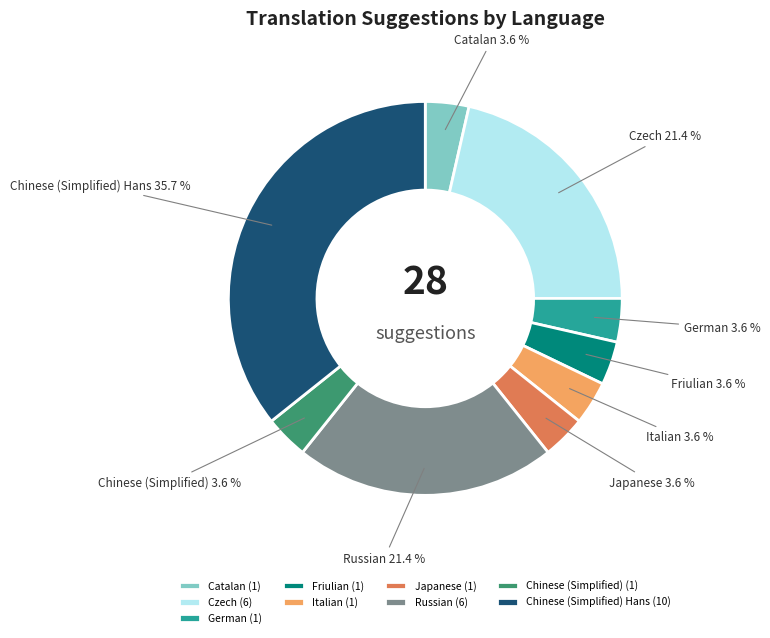

Does Chinese (Simplified) Hans account for over 50% of the chart?

No